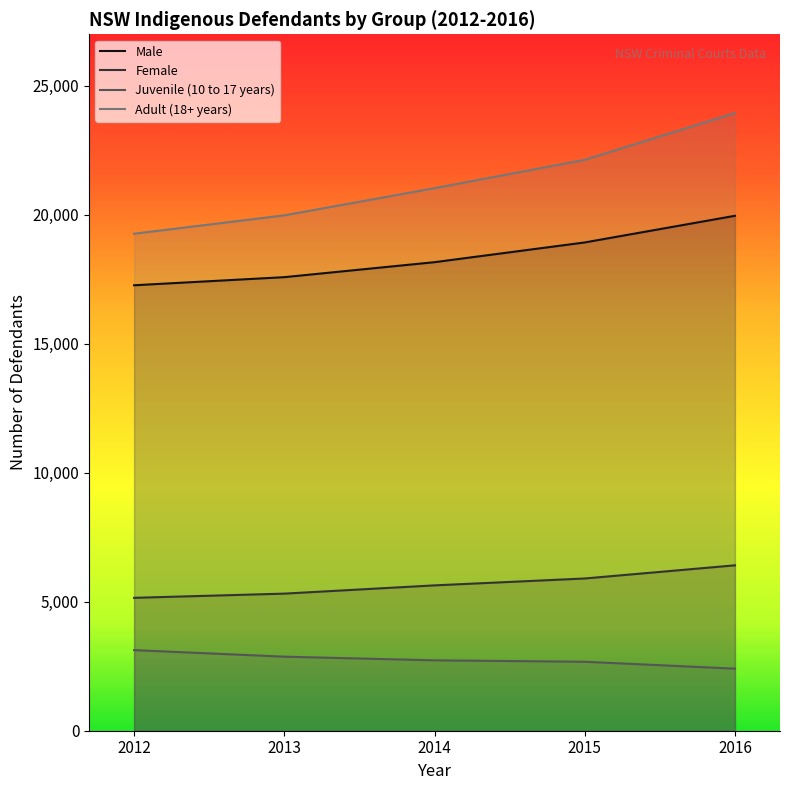

What is the sum of the Male values at 2015 and 2014?

37095